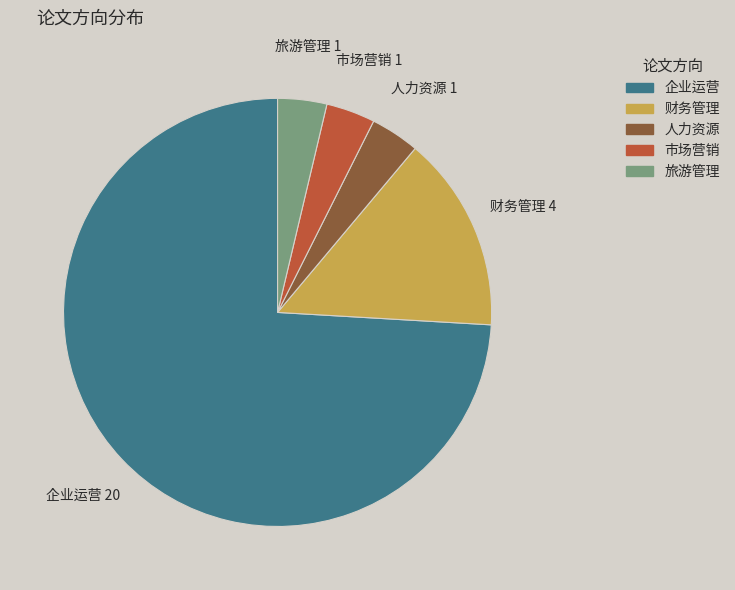

Is there any slice that represents more than half of the pie?

Yes